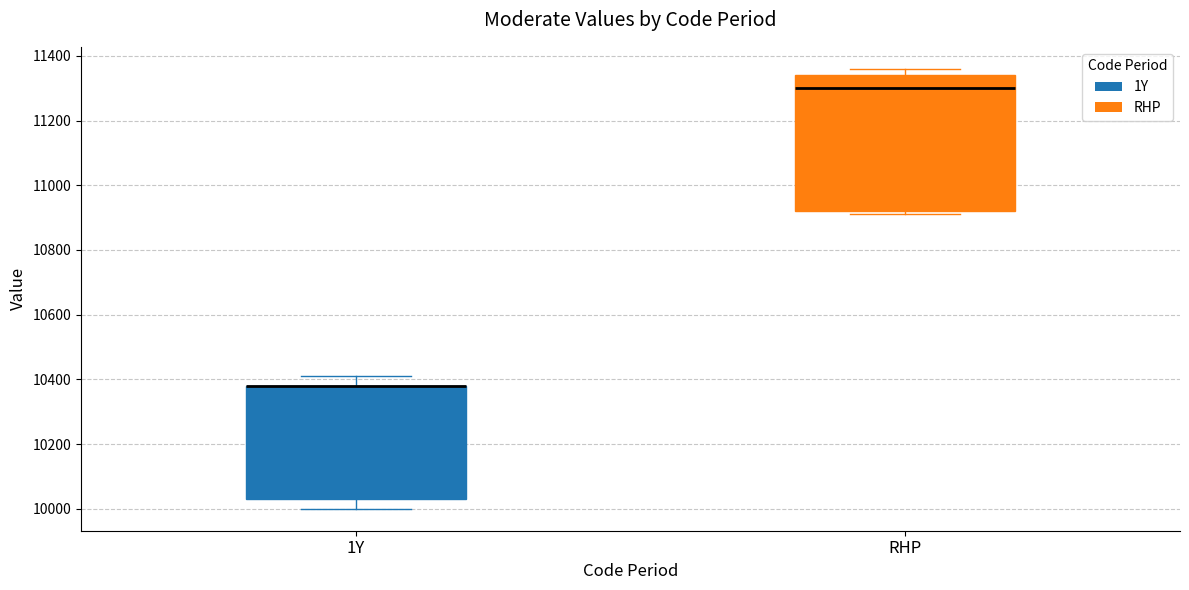

Where is the lower edge of the box for RHP on the y-axis? The values are not printed on the chart, so give them approximately, as read against the axis.

10920